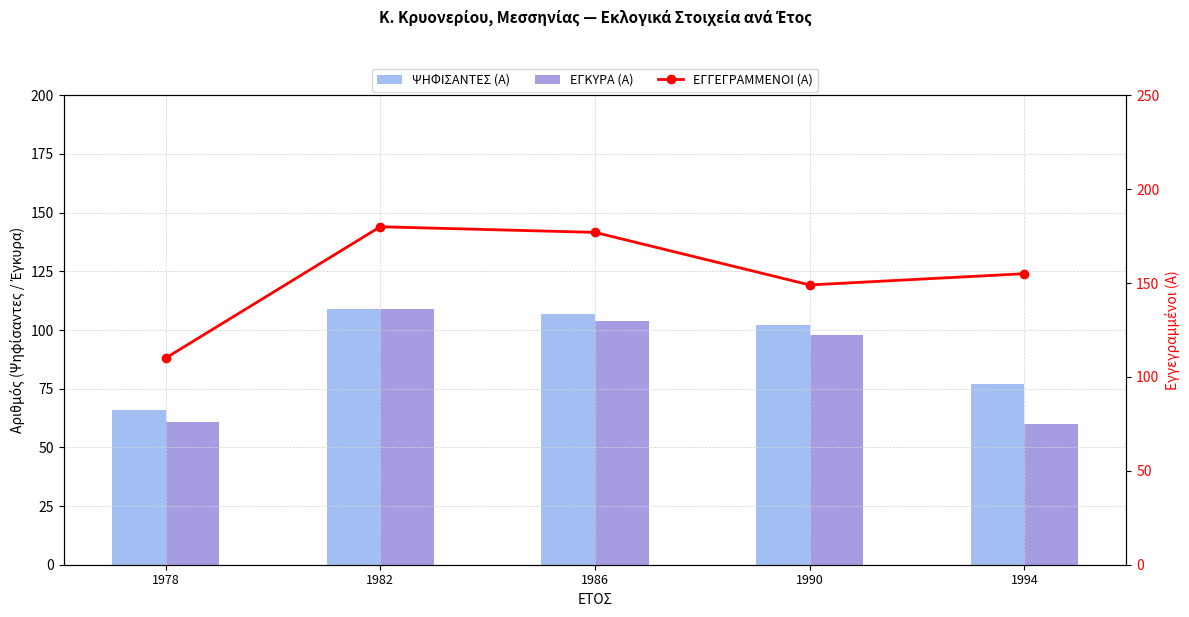

What are all the series names shown in the legend?

ΨΗΦΙΣΑΝΤΕΣ (Α), ΕΓΚΥΡΑ (Α), ΕΓΓΕΓΡΑΜΜΕΝΟΙ (Α)